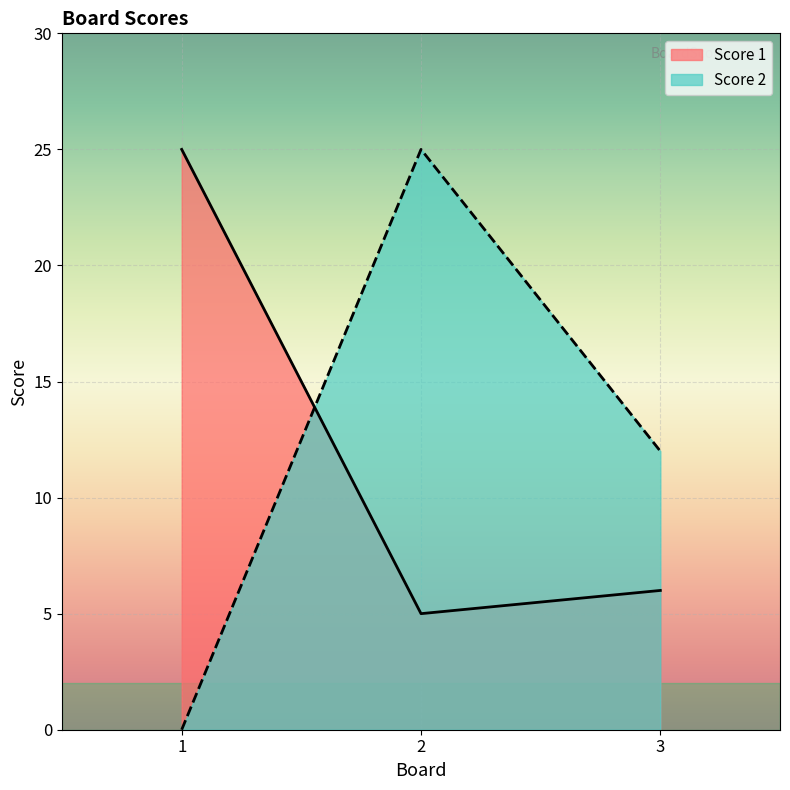

What is the value of the Score 1 point at the 1st from the left?

25